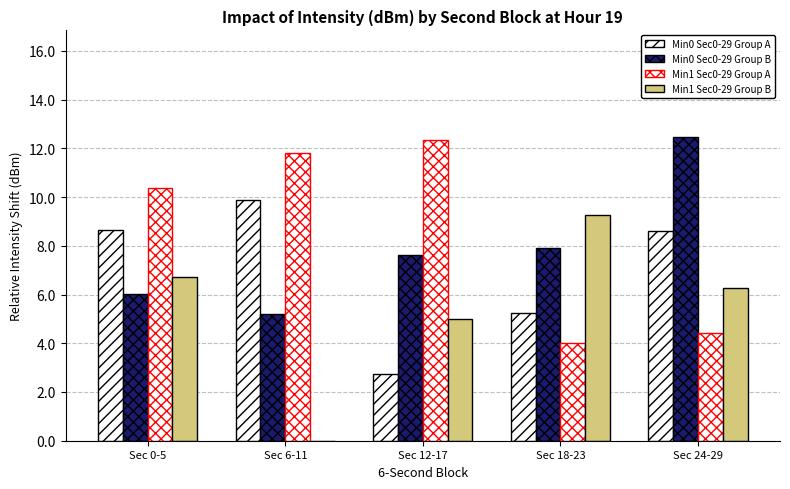

What is the maximum value shown in the chart?

12.5